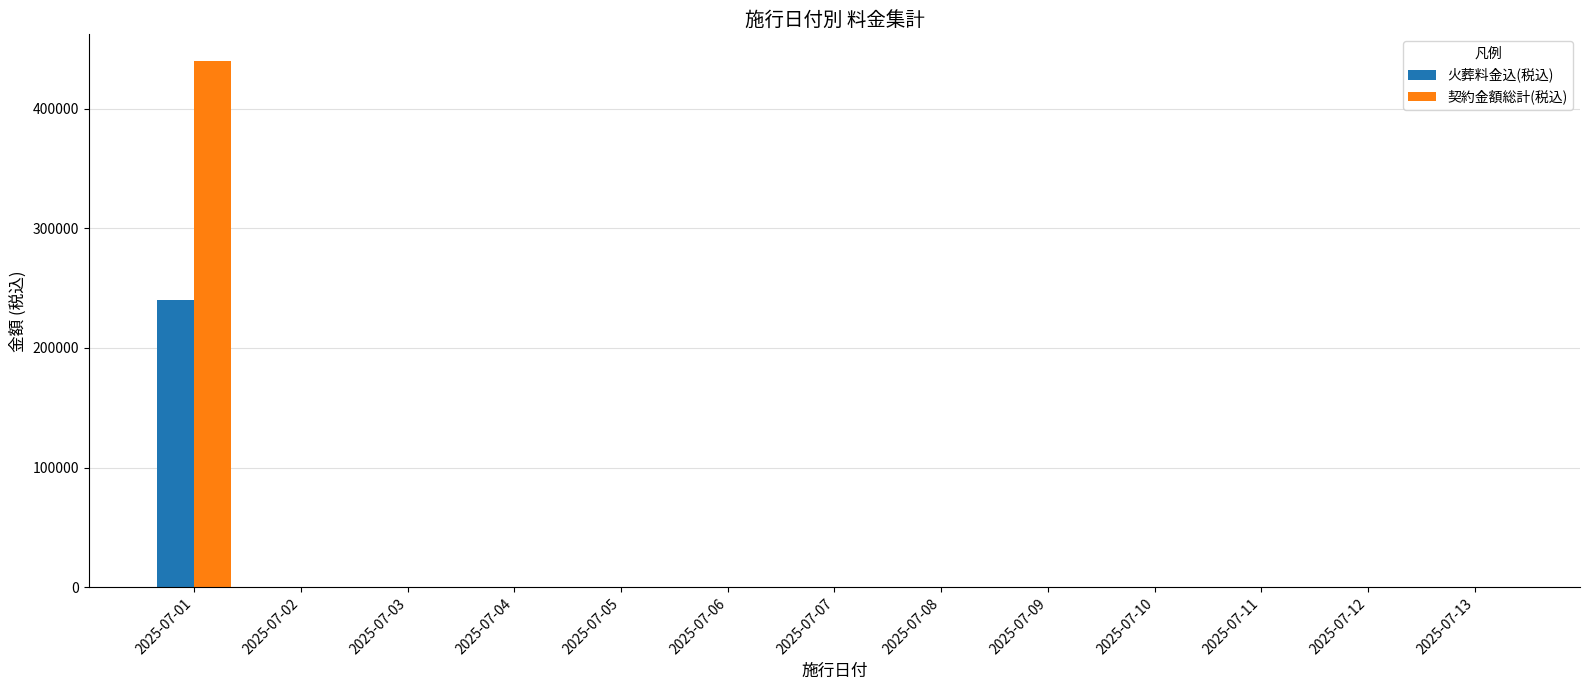

What is the sum of all 契約金額総計(税込) values?

440000